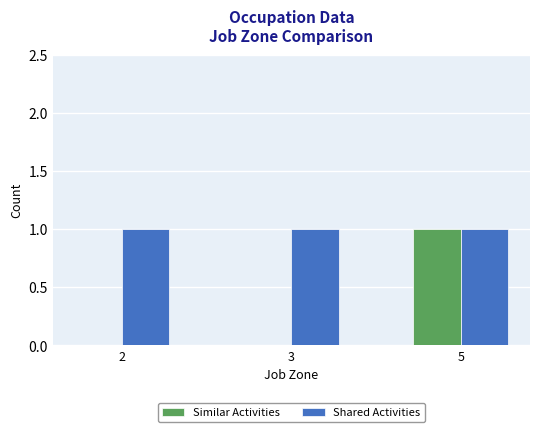

The Similar Activities series shows -1 at 2. True or false?

False